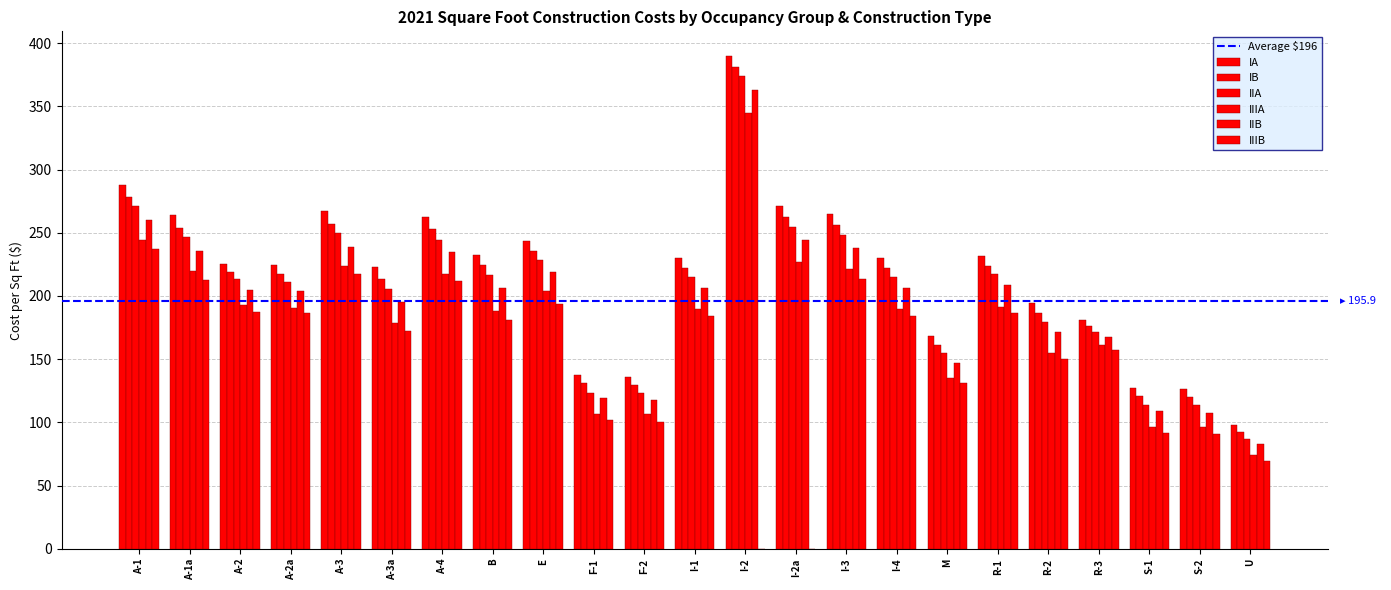

How many groups of bars are there?

23